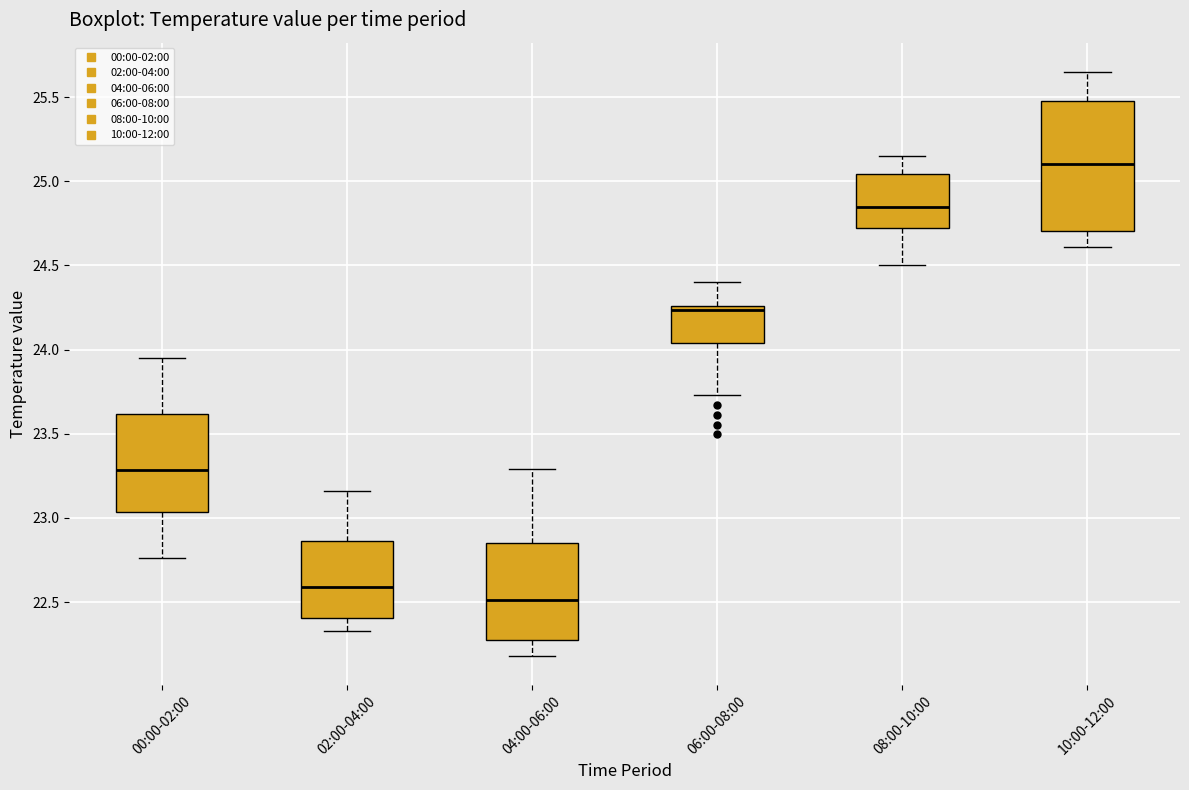

Which box has the lowest median line?

04:00-06:00